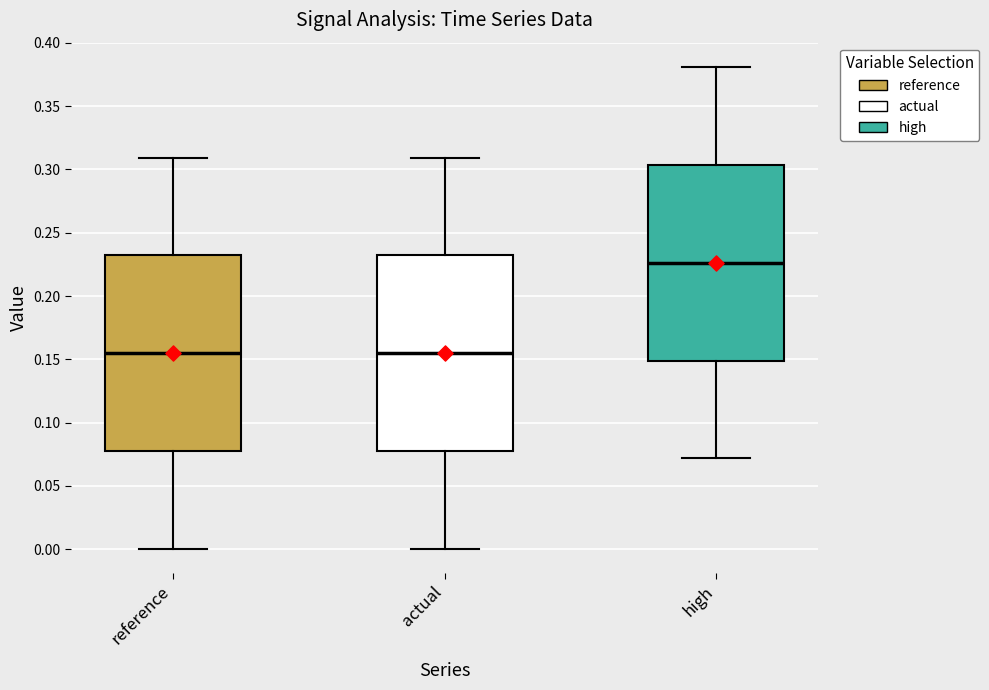

Reading left to right, read every box against the y-axis: the position of its median line, the range the box covers, and the ends of its whiskers. The values are not printed on the chart, so give them approximately, as read against the axis.

reference: median 0.155, box 0.075 to 0.230, whiskers 0.000 to 0.310
actual: median 0.155, box 0.075 to 0.230, whiskers 0.000 to 0.310
high: median 0.225, box 0.150 to 0.305, whiskers 0.070 to 0.380